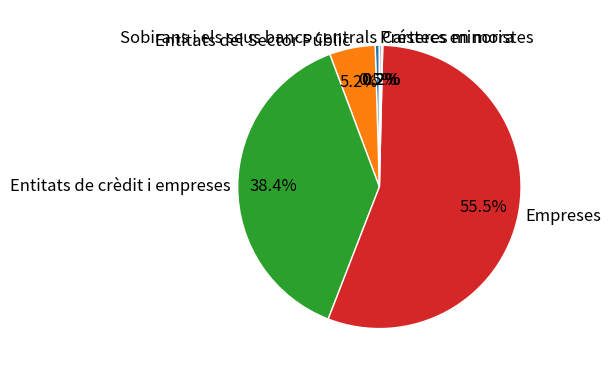

Combined, do Entitats del Sector Públic and Empreses account for over 50%?

Yes